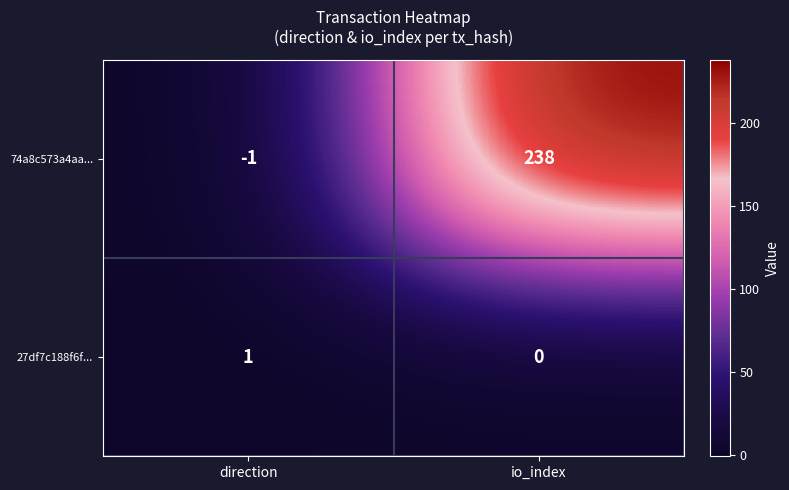

Count the number of data series in this chart.

2